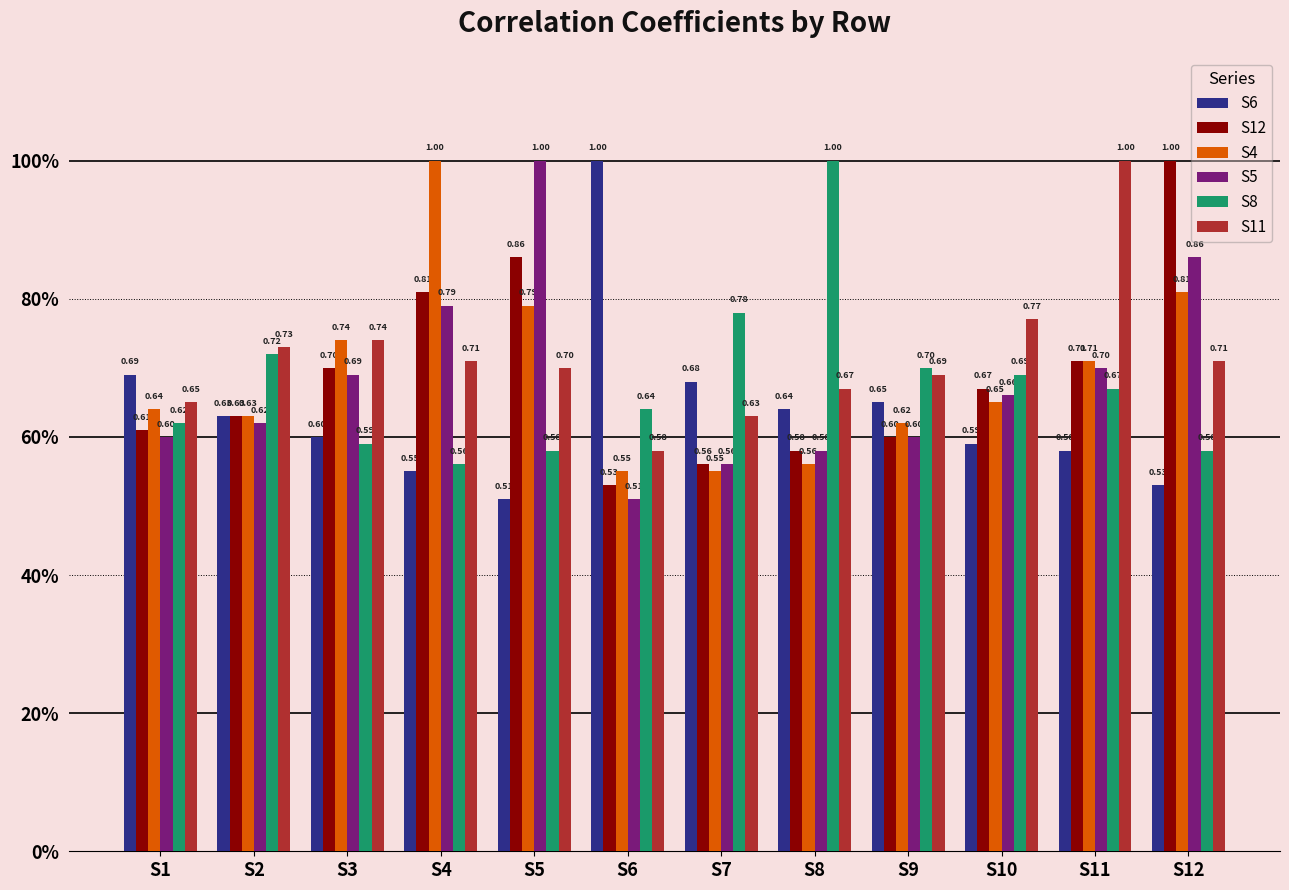

Reading left to right, extract all data points from this chart.

S6: S1=0.7	S2=0.6	S3=0.6	S4=0.6	S5=0.5	S6=1.0	S7=0.7	S8=0.6	S9=0.7	S10=0.6	S11=0.6	S12=0.5
S12: S1=0.6	S2=0.6	S3=0.7	S4=0.8	S5=0.9	S6=0.5	S7=0.6	S8=0.6	S9=0.6	S10=0.7	S11=0.7	S12=1.0
S4: S1=0.6	S2=0.6	S3=0.7	S4=1.0	S5=0.8	S6=0.6	S7=0.6	S8=0.6	S9=0.6	S10=0.7	S11=0.7	S12=0.8
S5: S1=0.6	S2=0.6	S3=0.7	S4=0.8	S5=1.0	S6=0.5	S7=0.6	S8=0.6	S9=0.6	S10=0.7	S11=0.7	S12=0.9
S8: S1=0.6	S2=0.7	S3=0.6	S4=0.6	S5=0.6	S6=0.6	S7=0.8	S8=1.0	S9=0.7	S10=0.7	S11=0.7	S12=0.6
S11: S1=0.7	S2=0.7	S3=0.7	S4=0.7	S5=0.7	S6=0.6	S7=0.6	S8=0.7	S9=0.7	S10=0.8	S11=1.0	S12=0.7